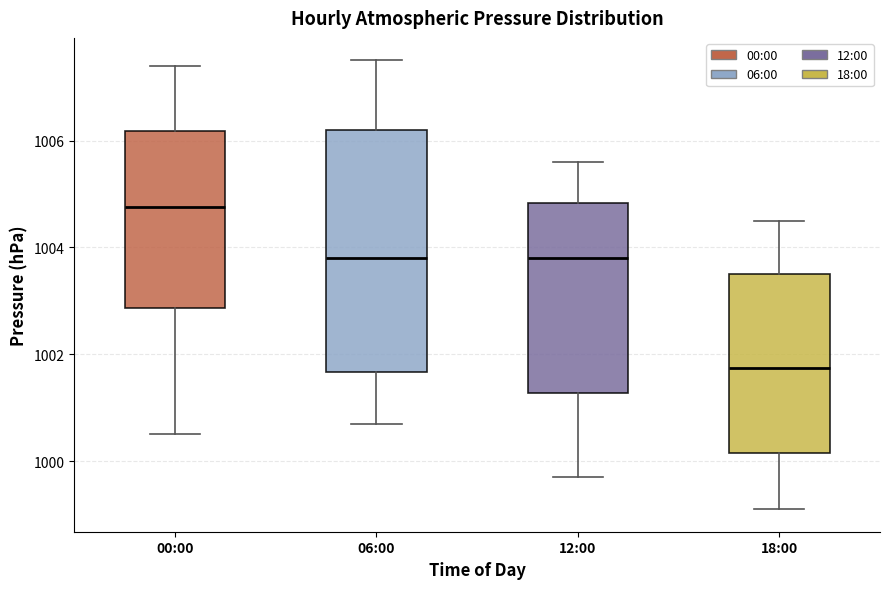

Where is the upper edge of the box for 18:00 on the y-axis? The values are not printed on the chart, so give them approximately, as read against the axis.

1003.6